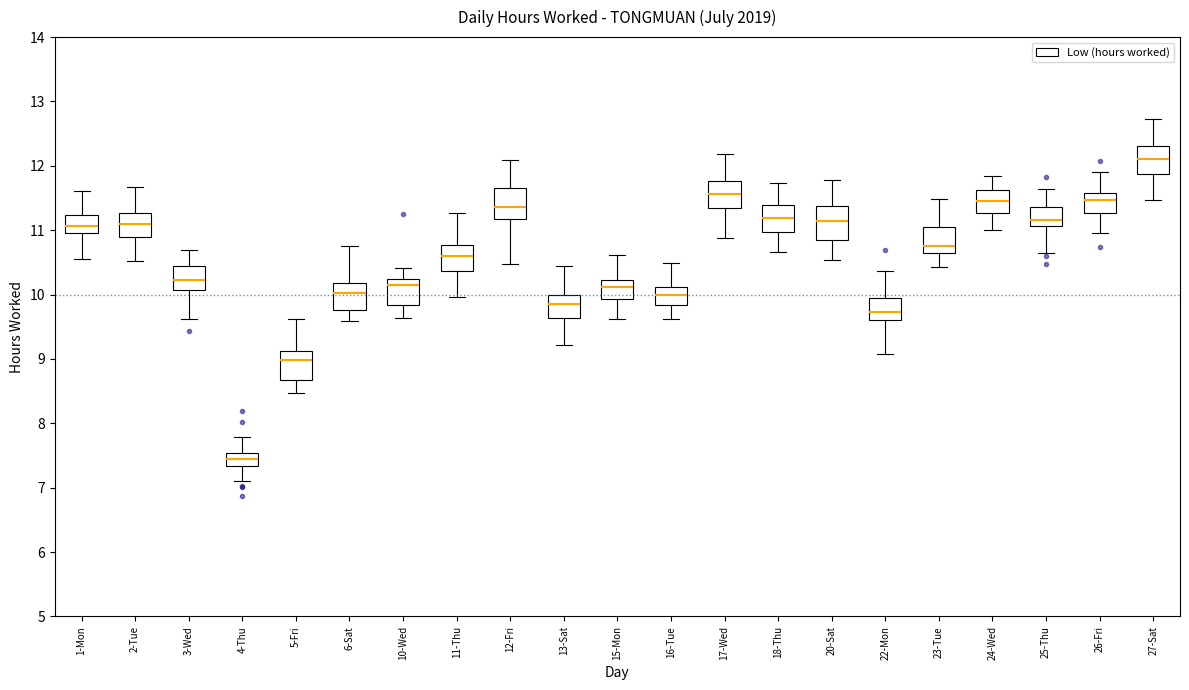

Reading left to right, transcribe this box plot: for each box, give where its median line is, the range the box spans, and where its two whiskers end, as read against the y-axis. The values are not printed on the chart, so give them approximately, as read against the axis.

1-Mon: median 11.1, box 11.0 to 11.2, whiskers 10.6 to 11.6
2-Tue: median 11.1, box 10.9 to 11.3, whiskers 10.5 to 11.7
3-Wed: median 10.2, box 10.1 to 10.4, whiskers 9.6 to 10.7
4-Thu: median 7.4, box 7.3 to 7.5, whiskers 7.1 to 7.8
5-Fri: median 9.0, box 8.7 to 9.1, whiskers 8.5 to 9.6
6-Sat: median 10.0, box 9.8 to 10.2, whiskers 9.6 to 10.8
10-Wed: median 10.1, box 9.8 to 10.2, whiskers 9.6 to 10.4
11-Thu: median 10.6, box 10.4 to 10.8, whiskers 10.0 to 11.3
12-Fri: median 11.4, box 11.2 to 11.7, whiskers 10.5 to 12.1
13-Sat: median 9.8, box 9.6 to 10.0, whiskers 9.2 to 10.4
15-Mon: median 10.1, box 9.9 to 10.2, whiskers 9.6 to 10.6
16-Tue: median 10.0, box 9.8 to 10.1, whiskers 9.6 to 10.5
17-Wed: median 11.6, box 11.4 to 11.8, whiskers 10.9 to 12.2
18-Thu: median 11.2, box 11.0 to 11.4, whiskers 10.7 to 11.7
20-Sat: median 11.1, box 10.8 to 11.4, whiskers 10.5 to 11.8
22-Mon: median 9.7, box 9.6 to 10.0, whiskers 9.1 to 10.4
23-Tue: median 10.7, box 10.6 to 11.0, whiskers 10.4 to 11.5
24-Wed: median 11.4, box 11.3 to 11.6, whiskers 11.0 to 11.8
25-Thu: median 11.2, box 11.1 to 11.4, whiskers 10.6 to 11.6
26-Fri: median 11.5, box 11.3 to 11.6, whiskers 11.0 to 11.9
27-Sat: median 12.1, box 11.9 to 12.3, whiskers 11.5 to 12.7